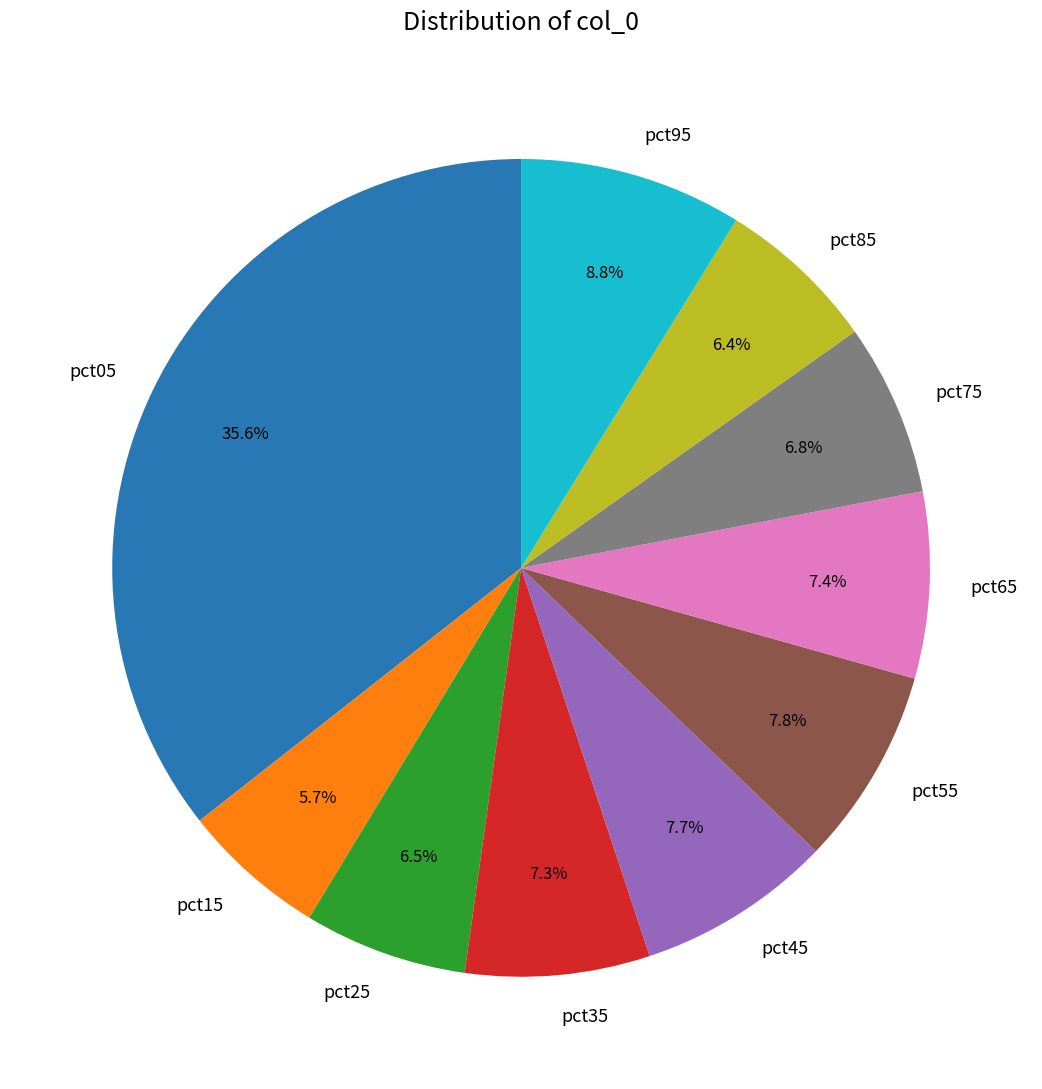

How many slices are in this pie chart?

10